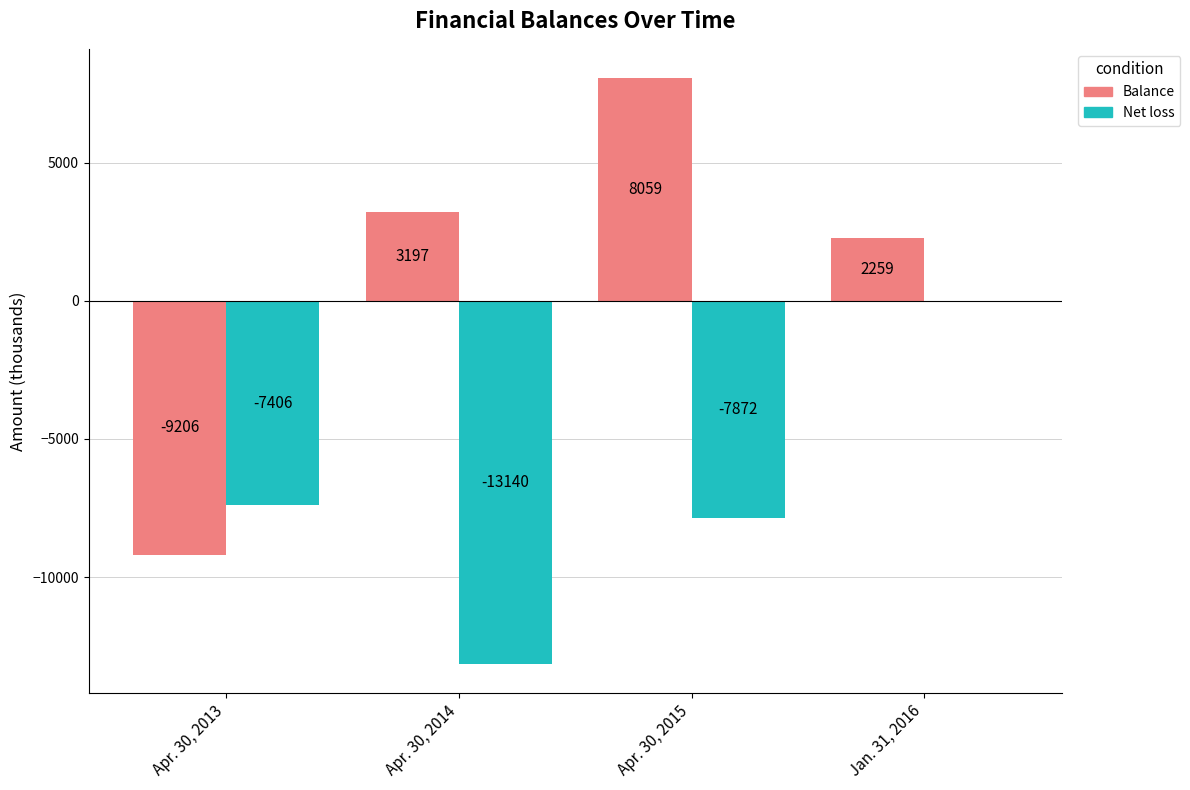

What is the spread (max minus min) of values at Jan. 31, 2016?

2259